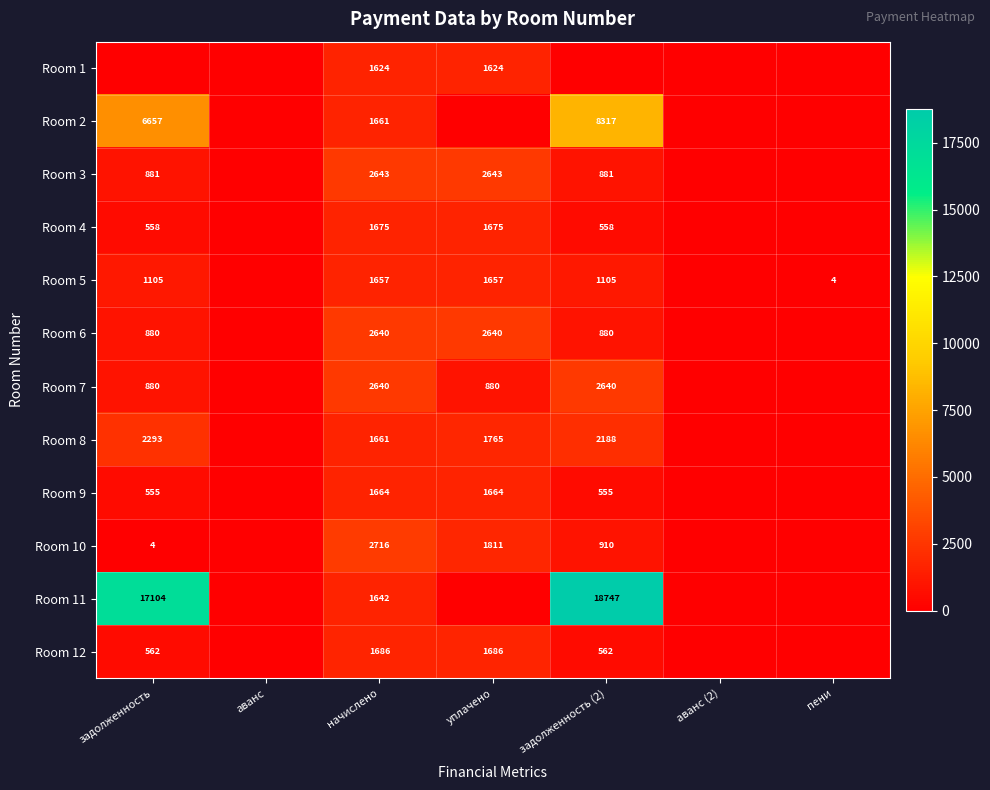

Is it true that Room 7 equals 3536 at задолженность (2)?

False